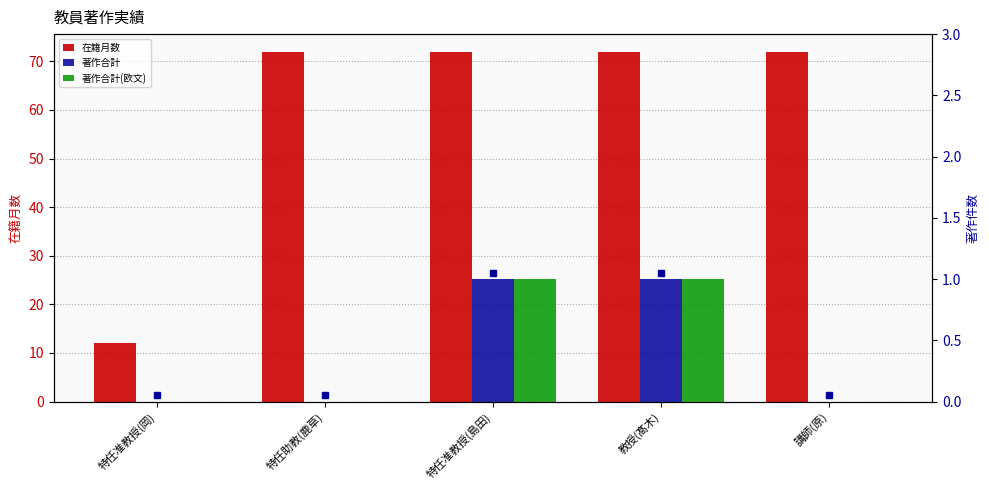

True or false: 著作合計 has a value of 2 at 教授(髙木).

False